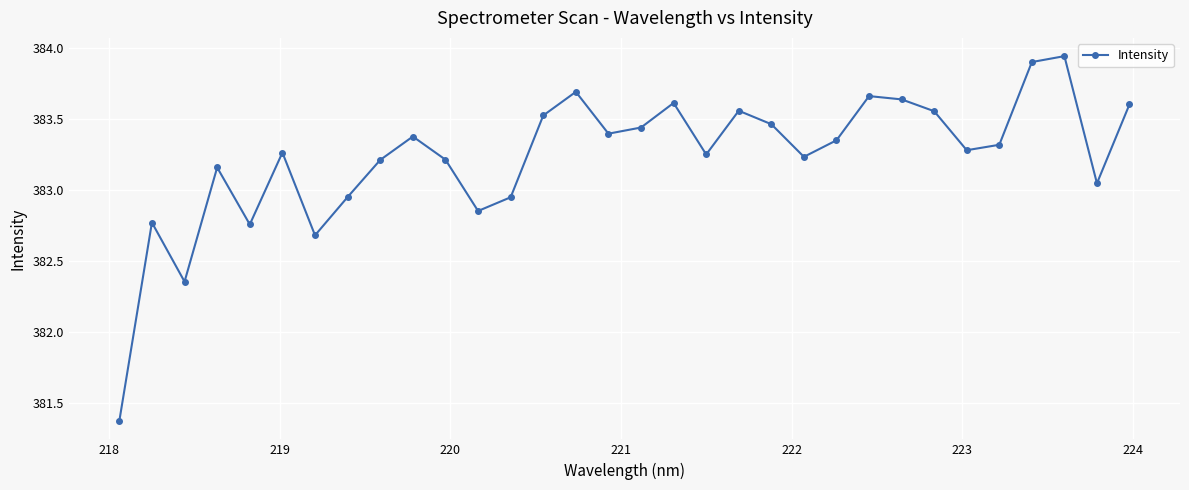

How many interior local peaks (higher than both neighbors) does the data have?

9